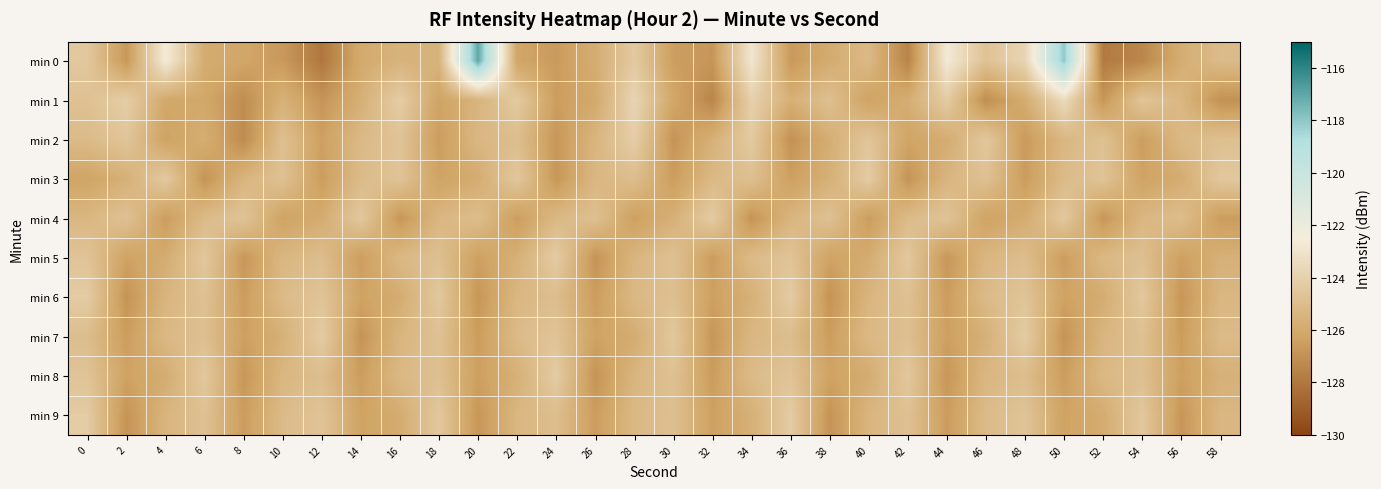

List the series in order of their peak value, lowest first.

min 3, min 4, min 5, min 6, min 7, min 8, min 9, min 2, min 1, min 0